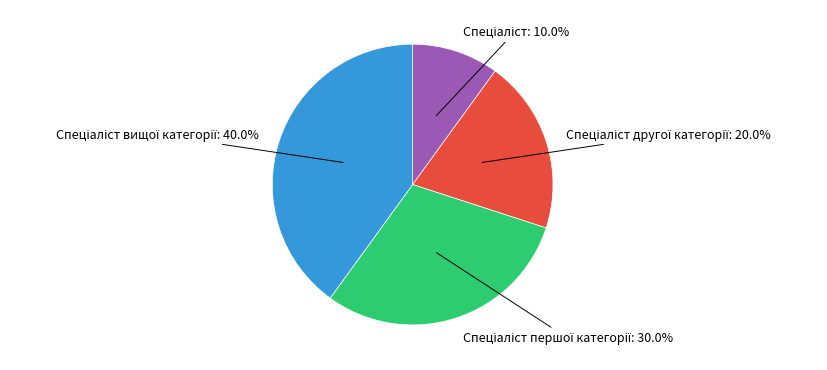

How many segments does this pie chart have?

4